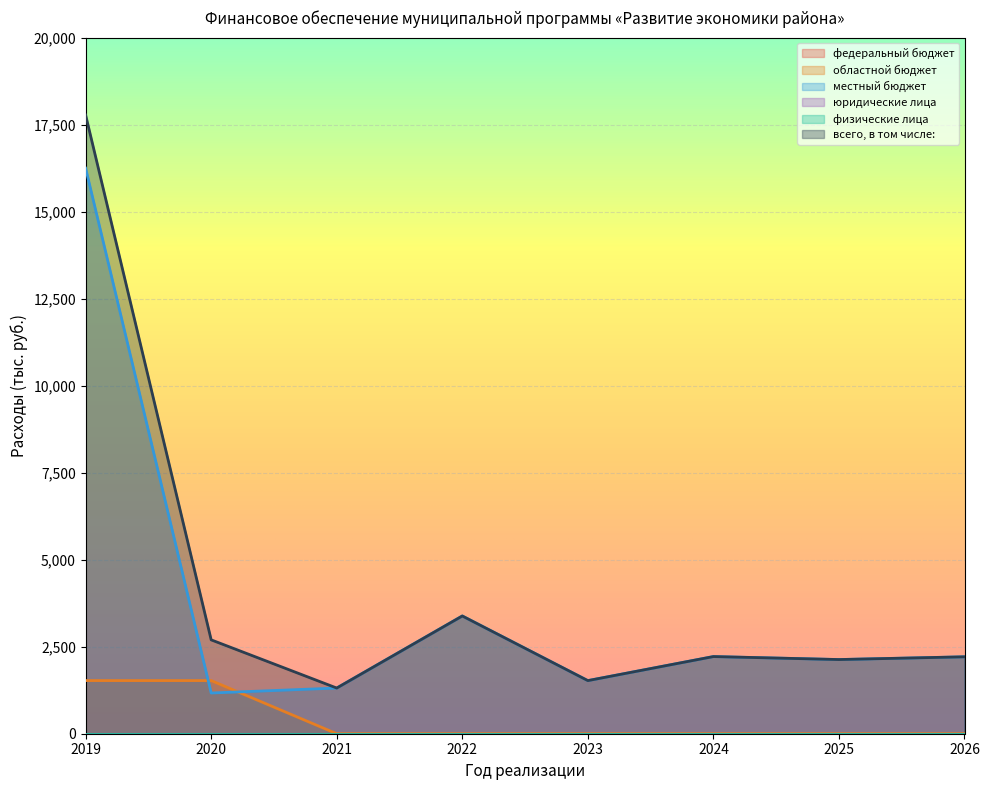

What is the difference between the highest and lowest values at 2023?

1526.0